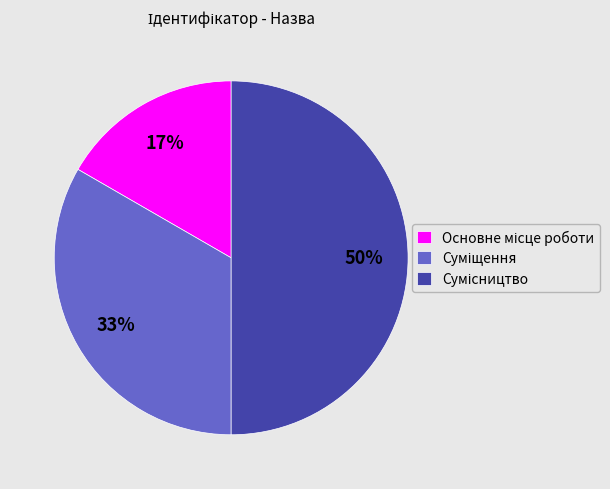

To the nearest percent, what is the difference between the largest and smallest slice percentages?

33%